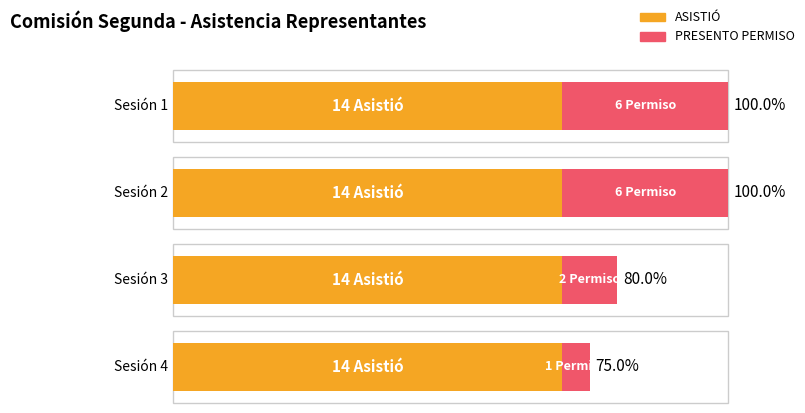

Where is PRESENTO PERMISO nearest to the value 3?

Sesión 3